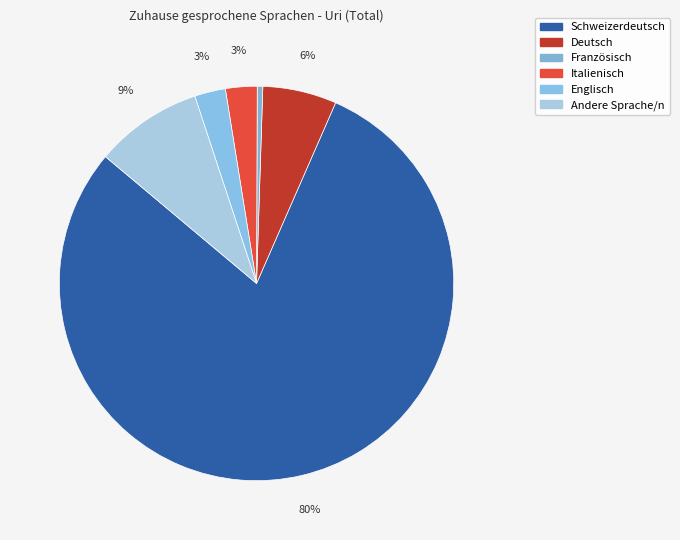

Is there a majority slice in this chart?

Yes